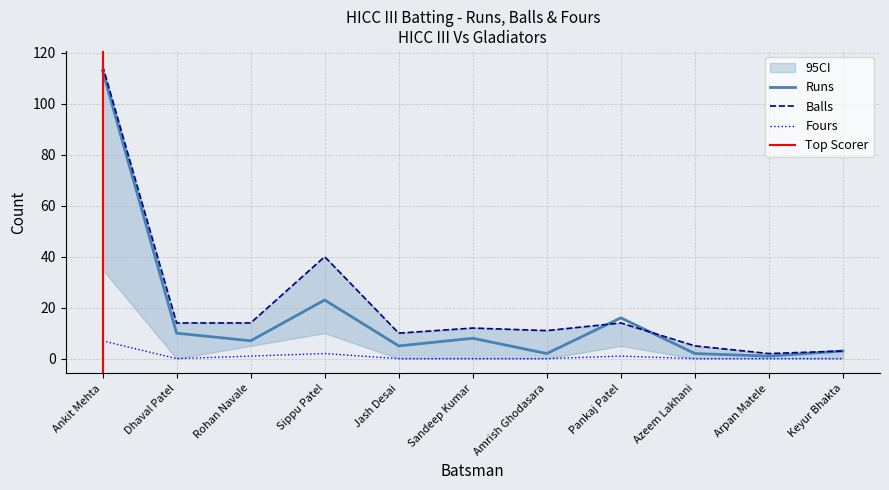

Which series has the largest range (max minus min)?

Balls